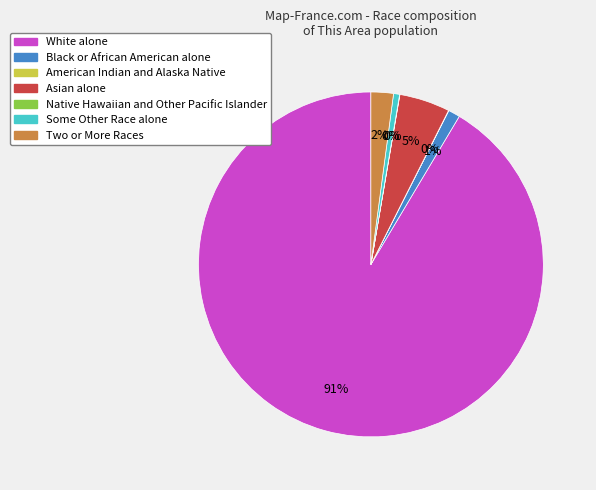

Which slice represents more than half of the pie?

White alone